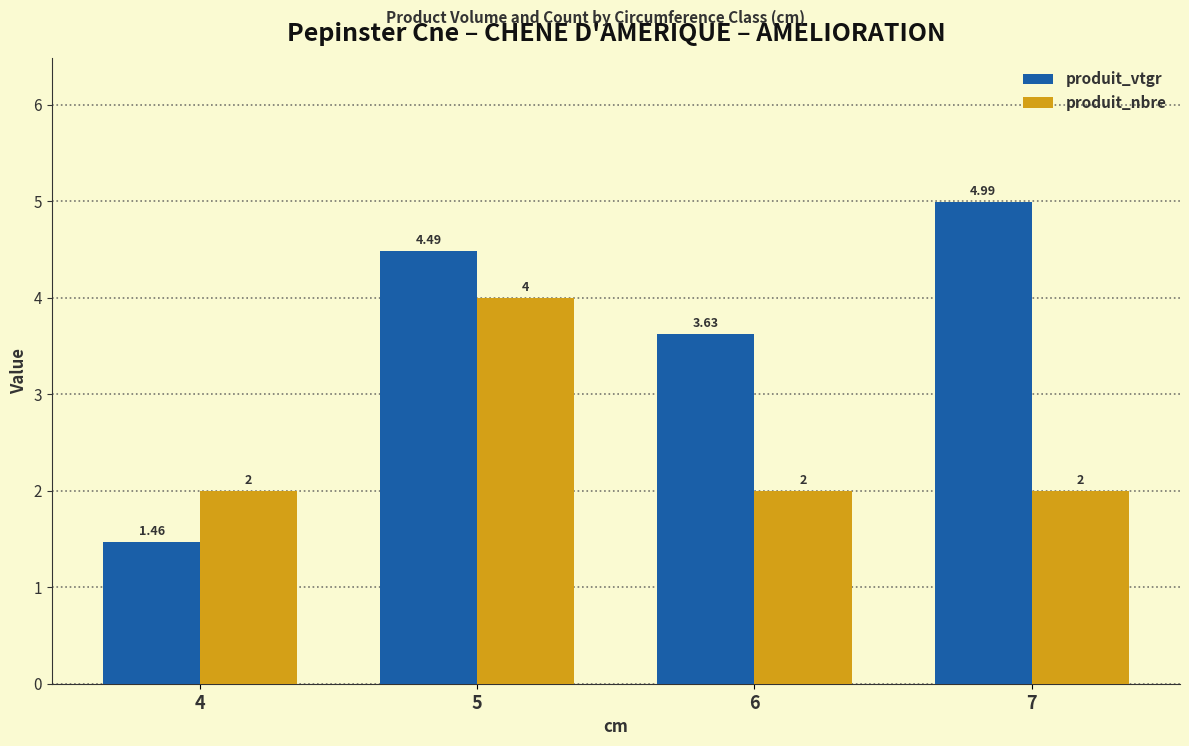

At which label does produit_vtgr first exceed 4?

5